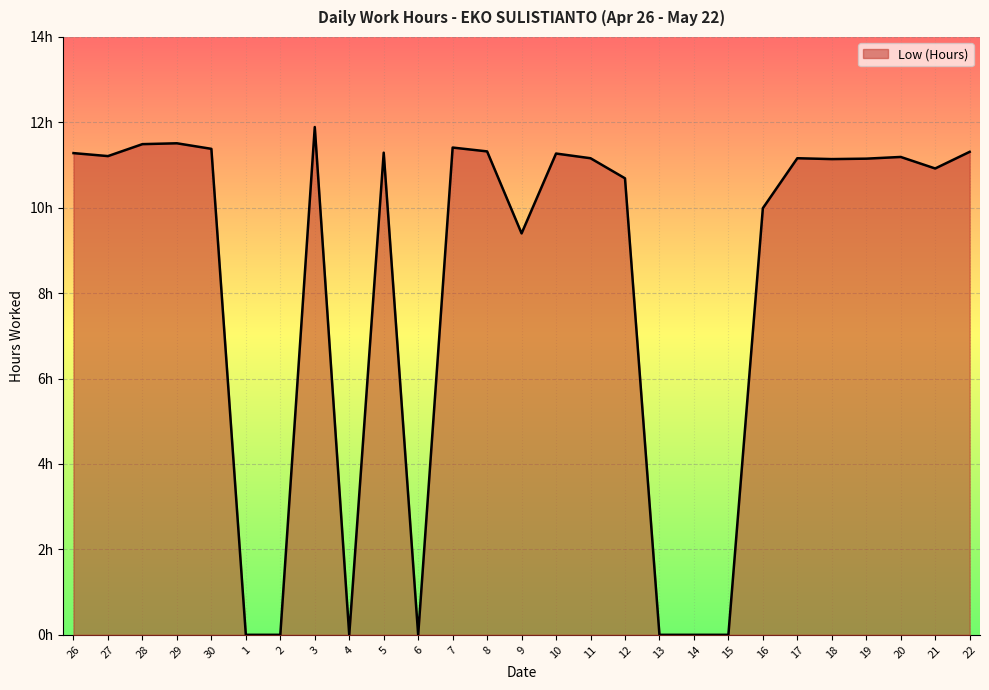

At which category does the data reach its first local peak?

29